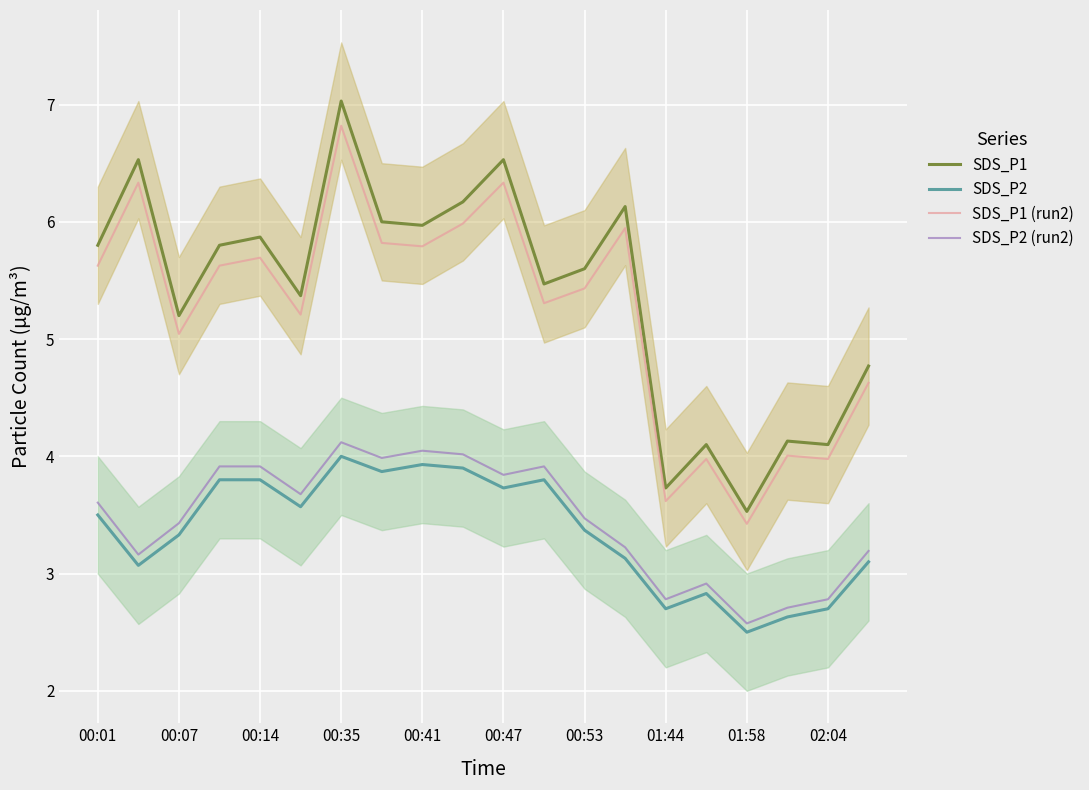

What is the maximum value shown in the chart?

7.0